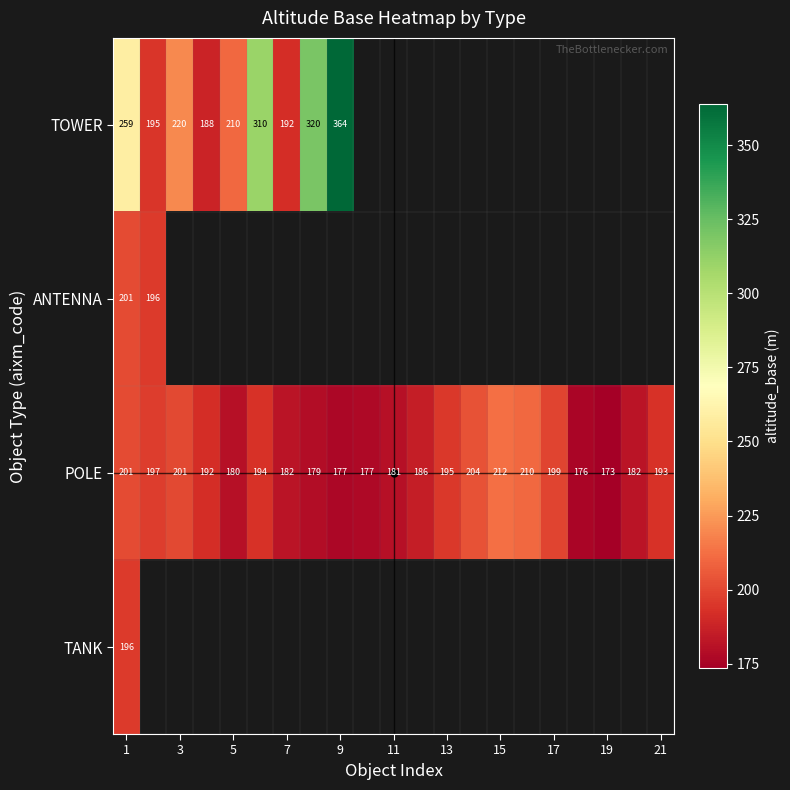

At which label does POLE reach its minimum?

19